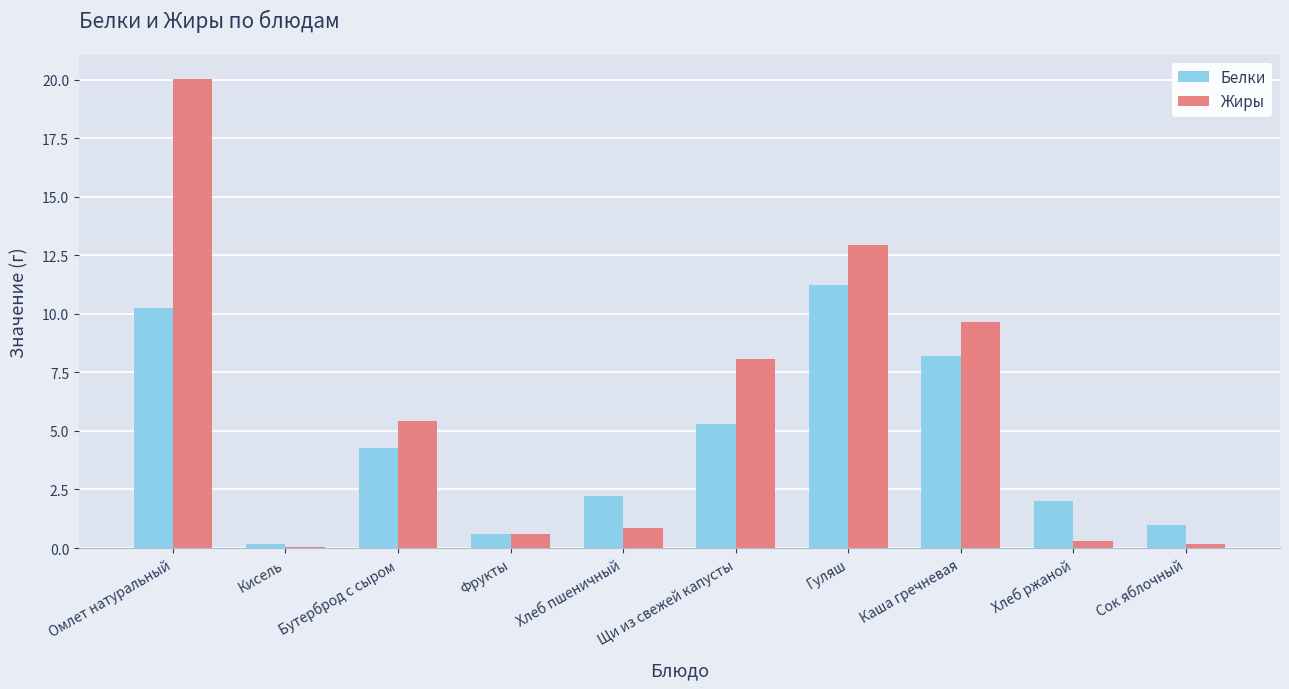

Which series has the largest total across all categories?

Жиры